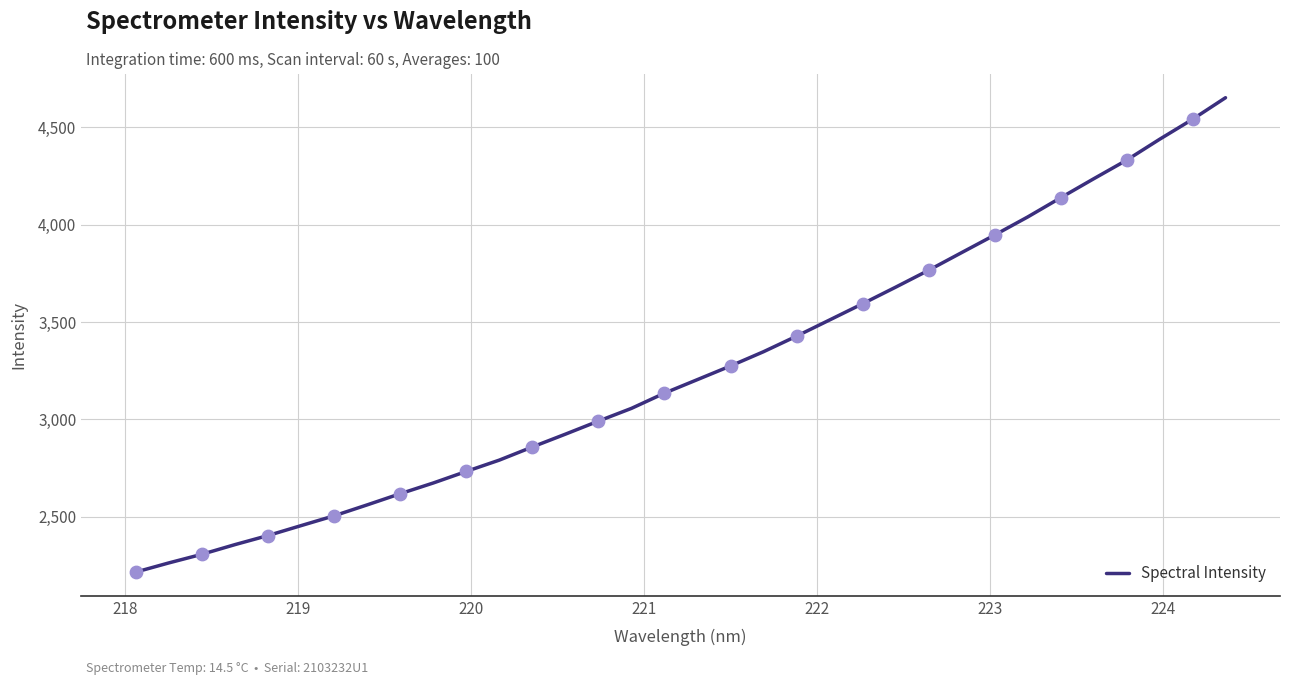

What is the smallest value displayed?

2215.2